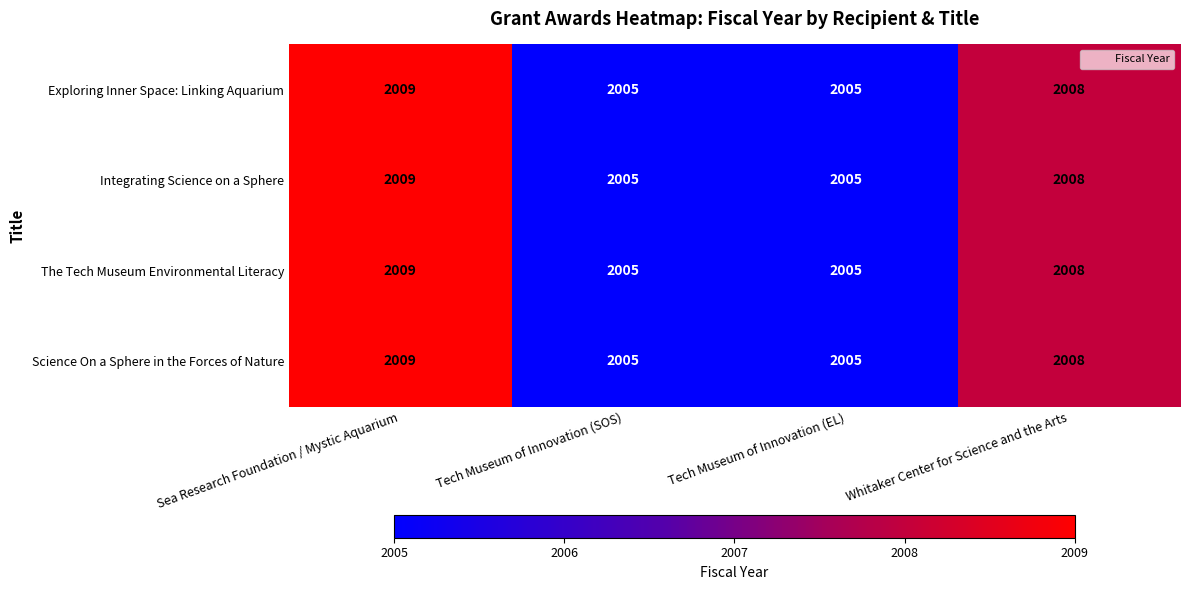

The value of Science On a Sphere in the Forces of Nature at Whitaker Center for Science and the Arts is 703. True or false?

False